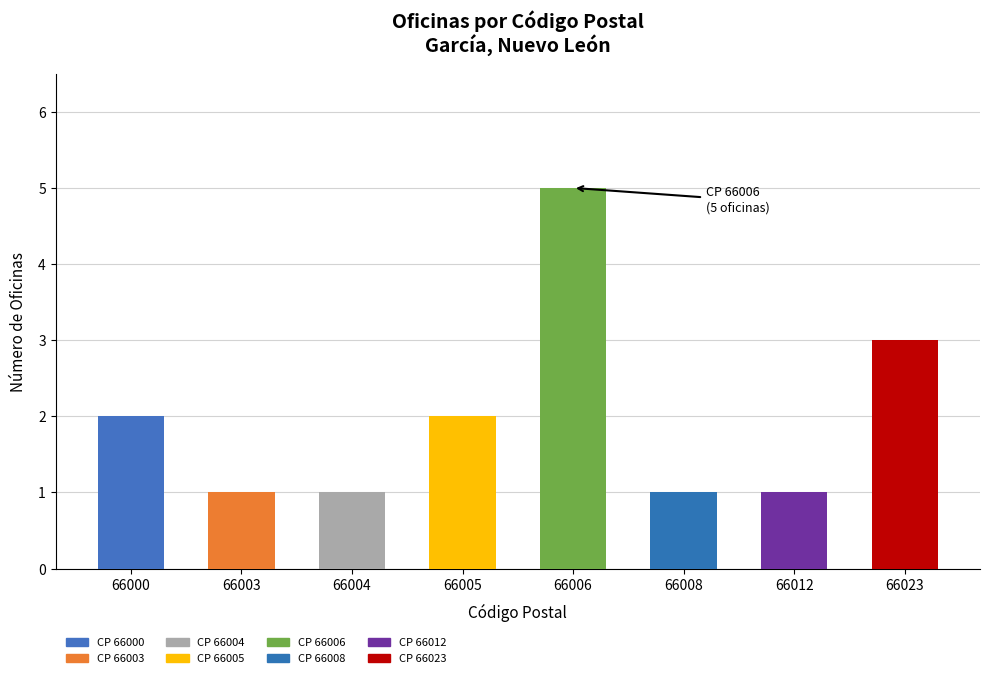

True or false: the data shows 3 at 66000.

False